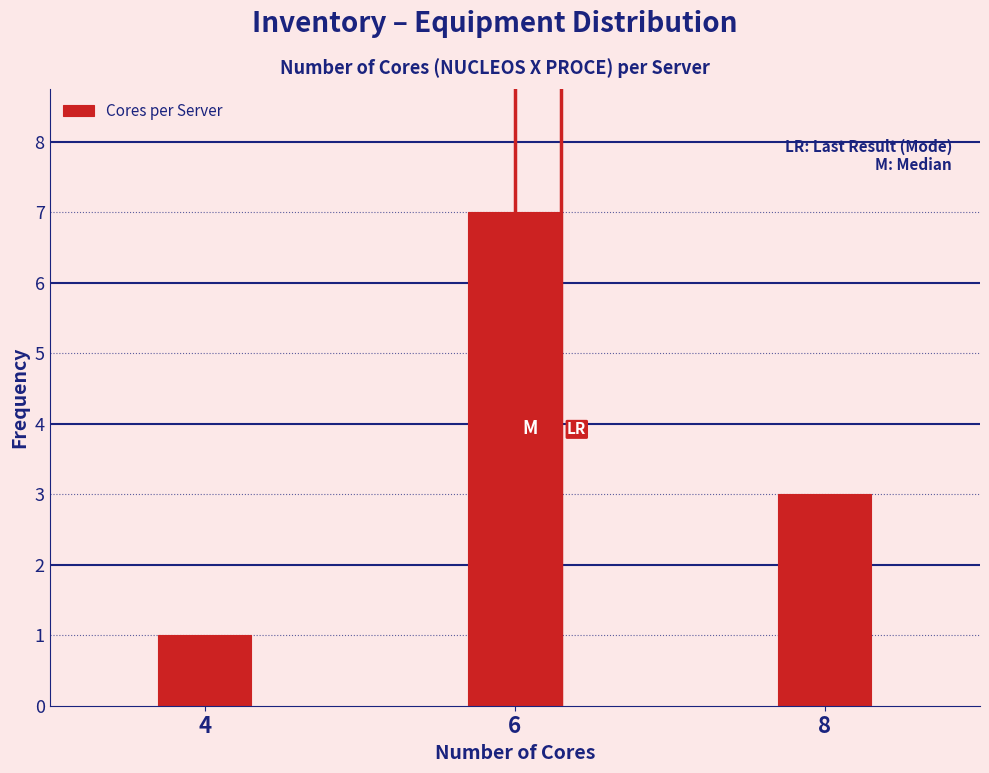

Reading left to right, what are all the values shown in this chart?

1	7	3